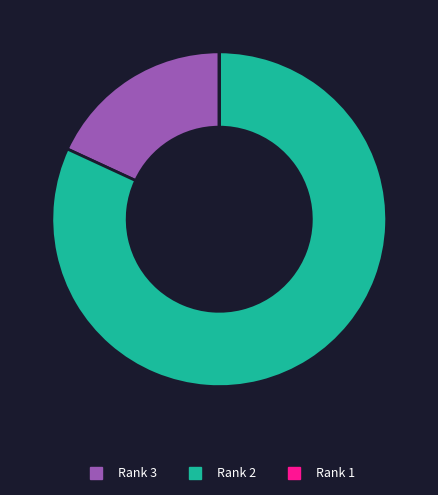

Is it true that Rank 2 is 82% of the pie?

True